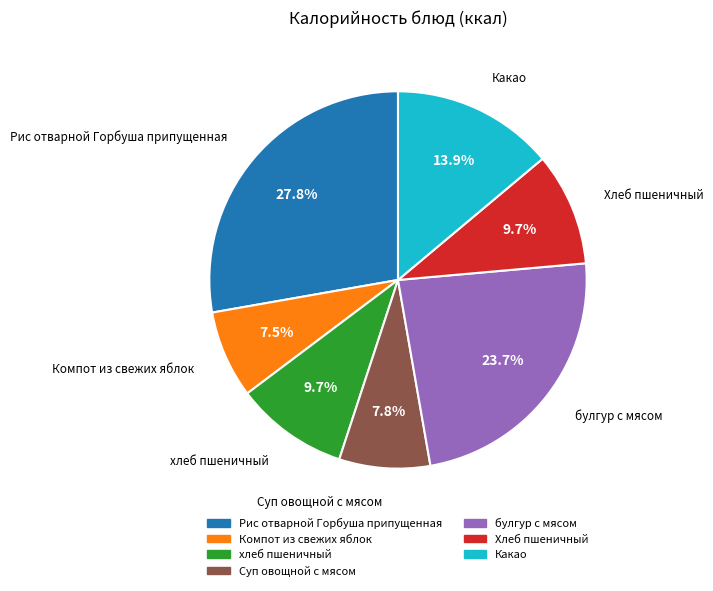

Count the number of slices in the pie.

7